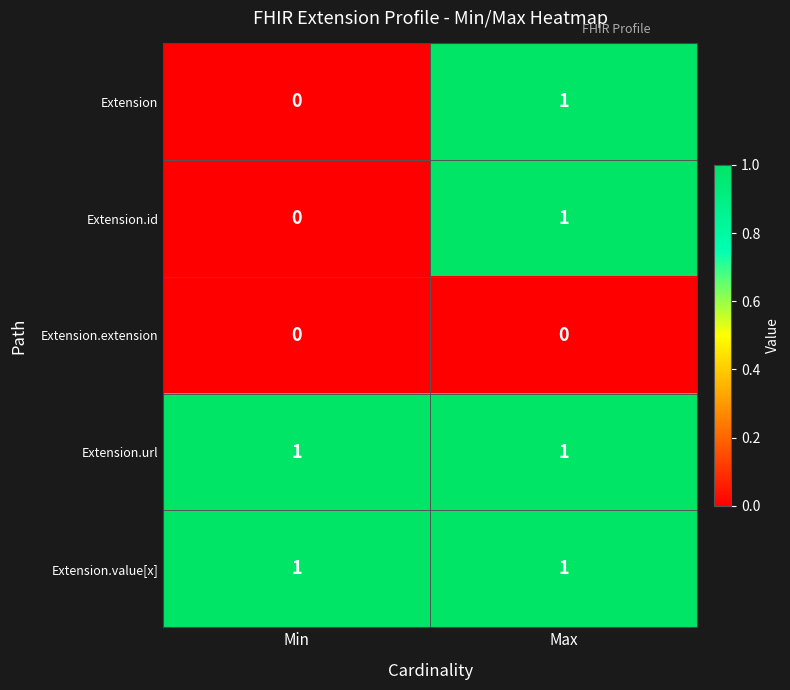

How many series are shown in this chart?

5